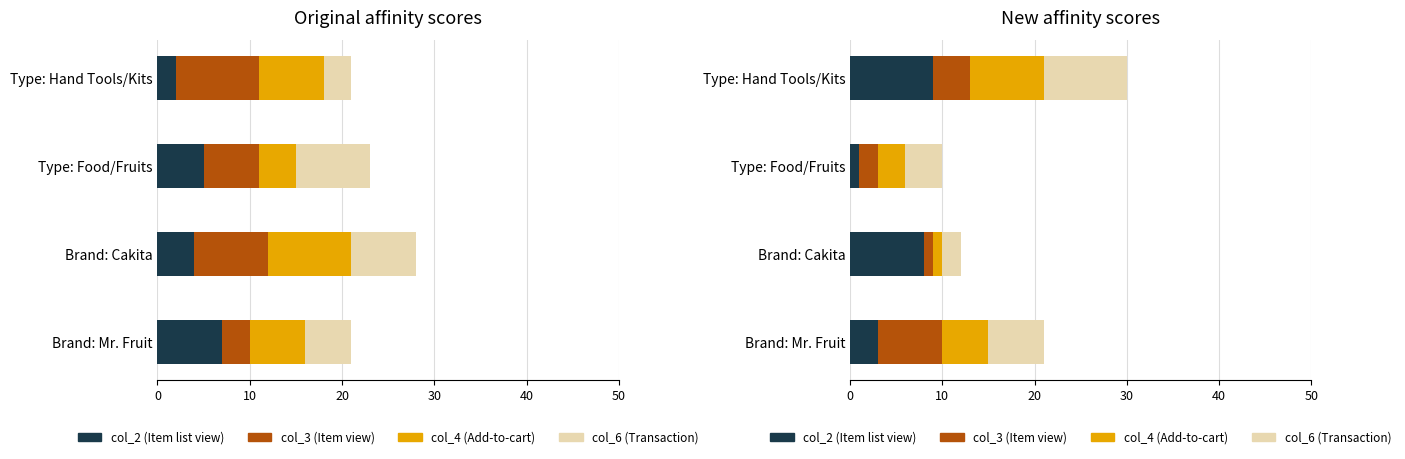

What is the sum of all col_6 (Transaction) values?

21